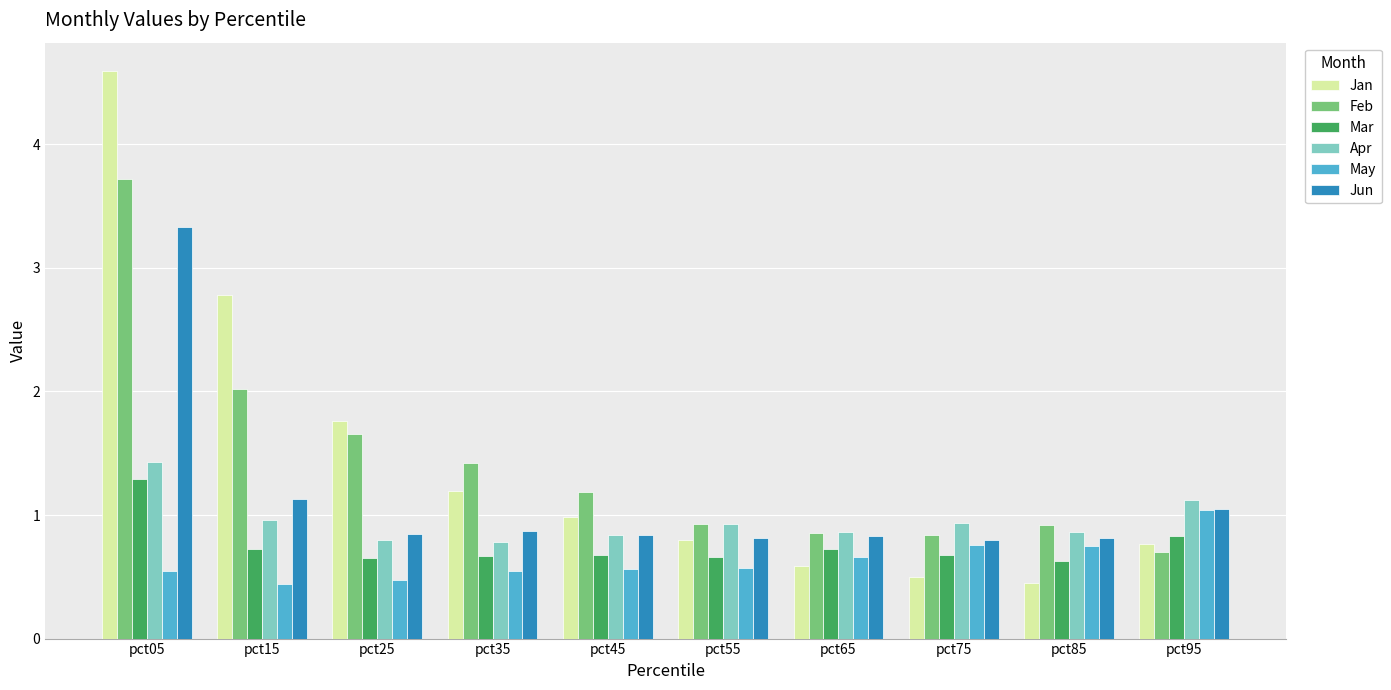

Which series changed the most between pct65 and pct95?

May